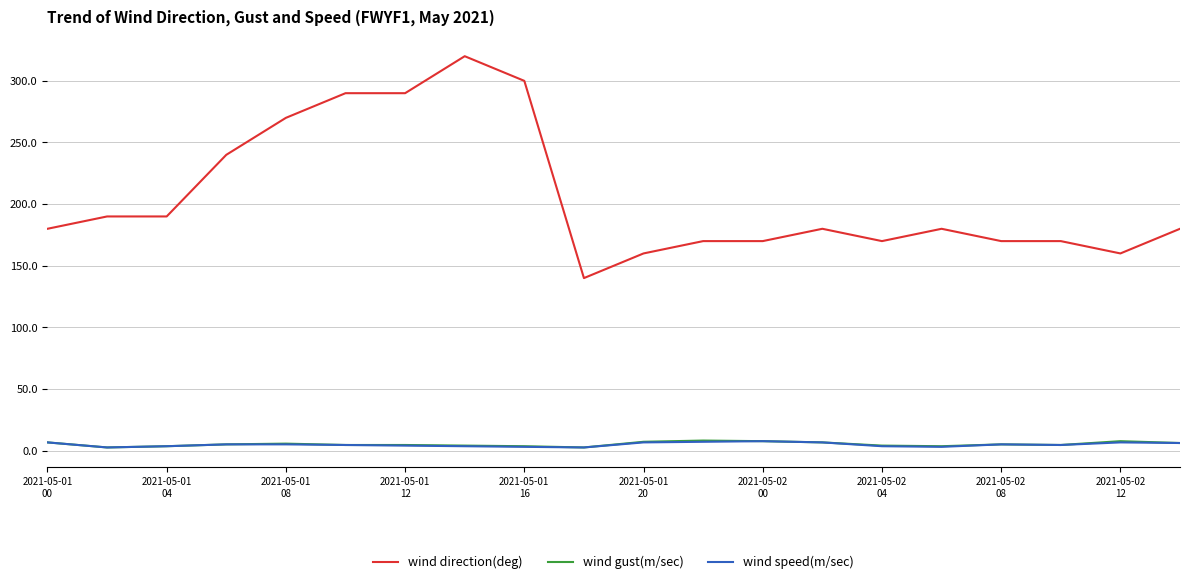

What is the difference between the second highest and minimum values in the wind gust(m/sec) series?

5.1